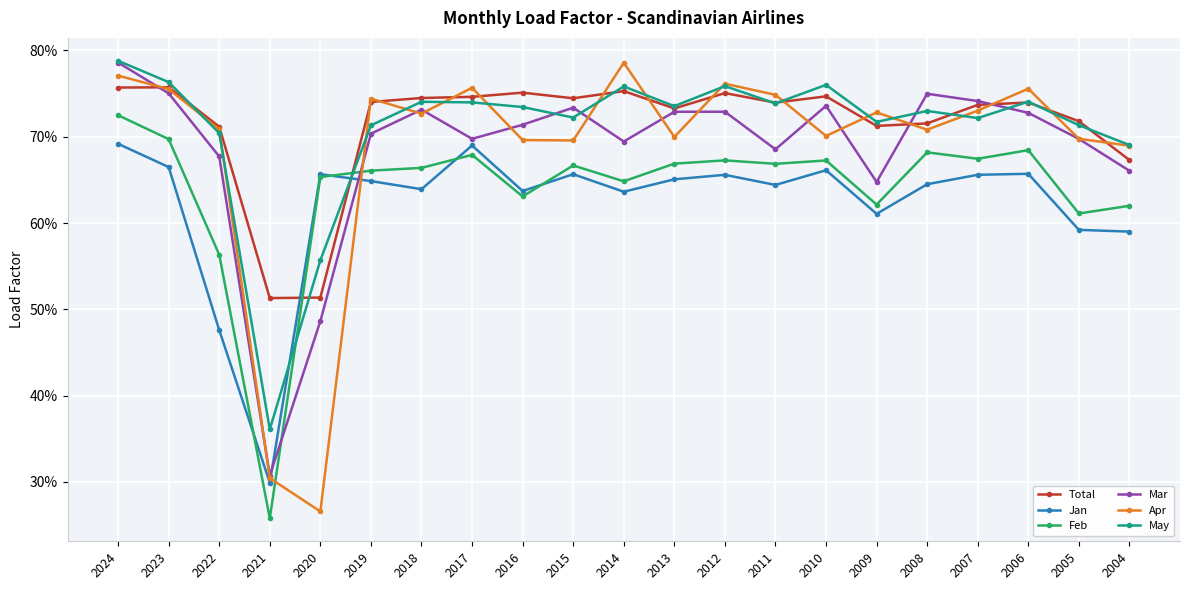

Does the chart have visible grid lines?

Yes